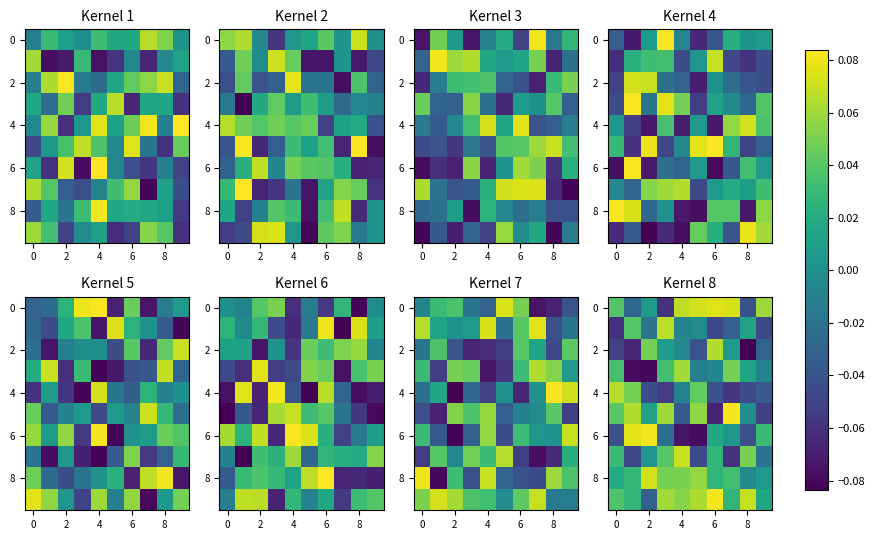

What is the difference between the highest and lowest values at 7?

0.1